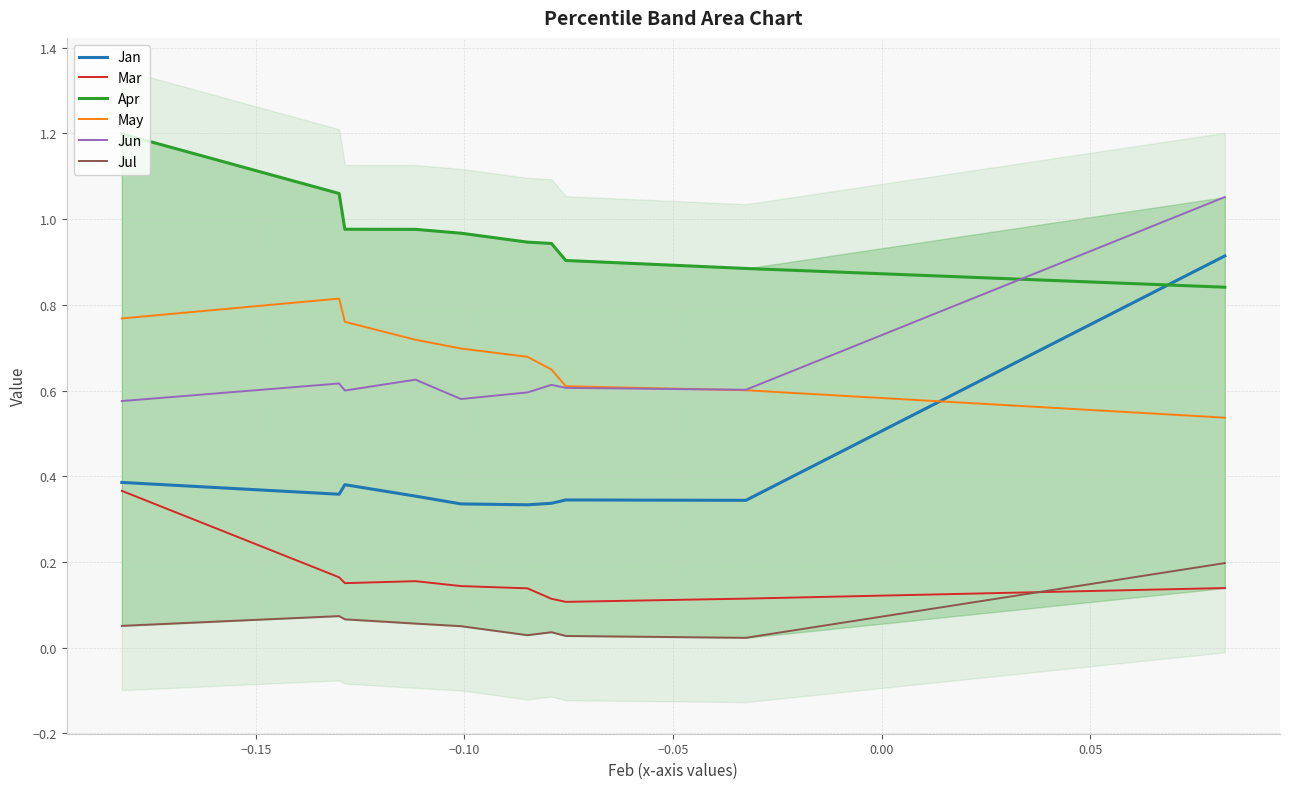

Is the value of Apr at −0.05 greater than the value of Jan at 8?

Yes